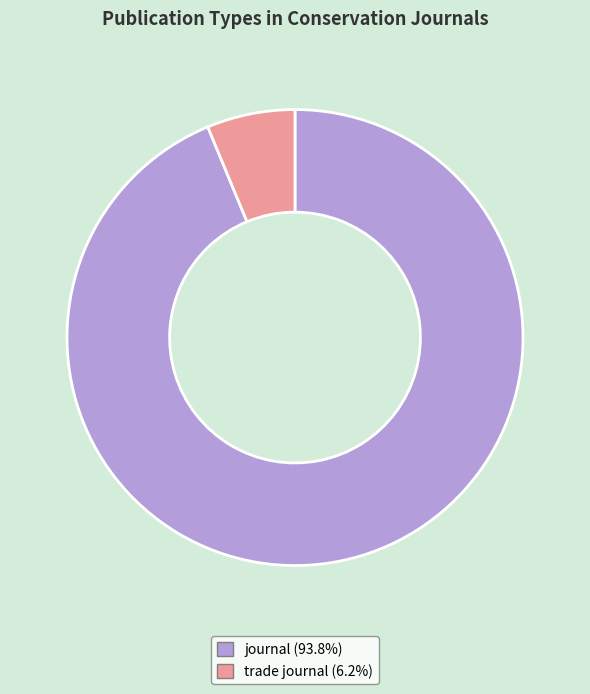

How many slices are in this pie chart?

2